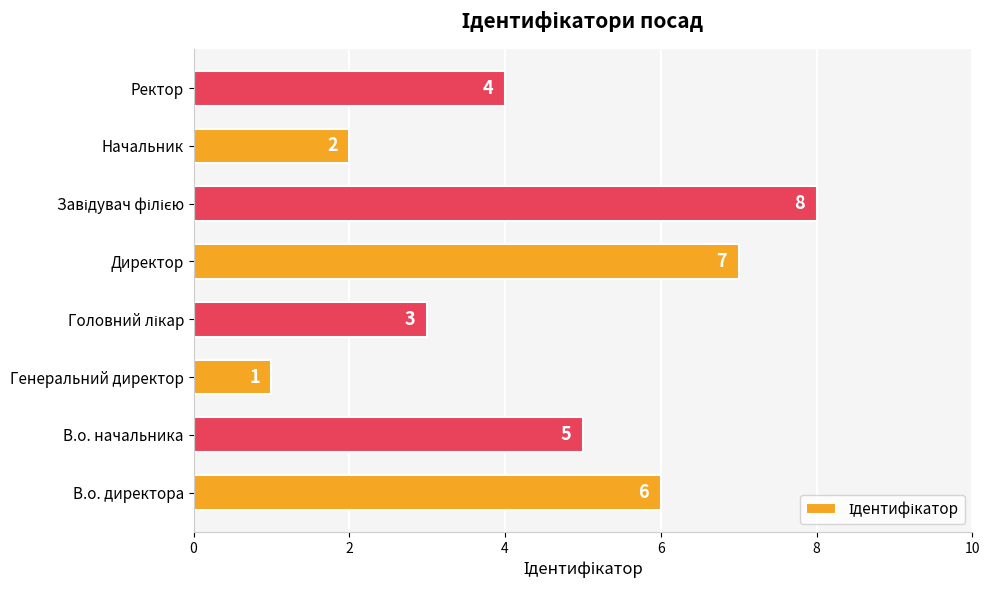

Is it true that the value at Ректор is 5?

False